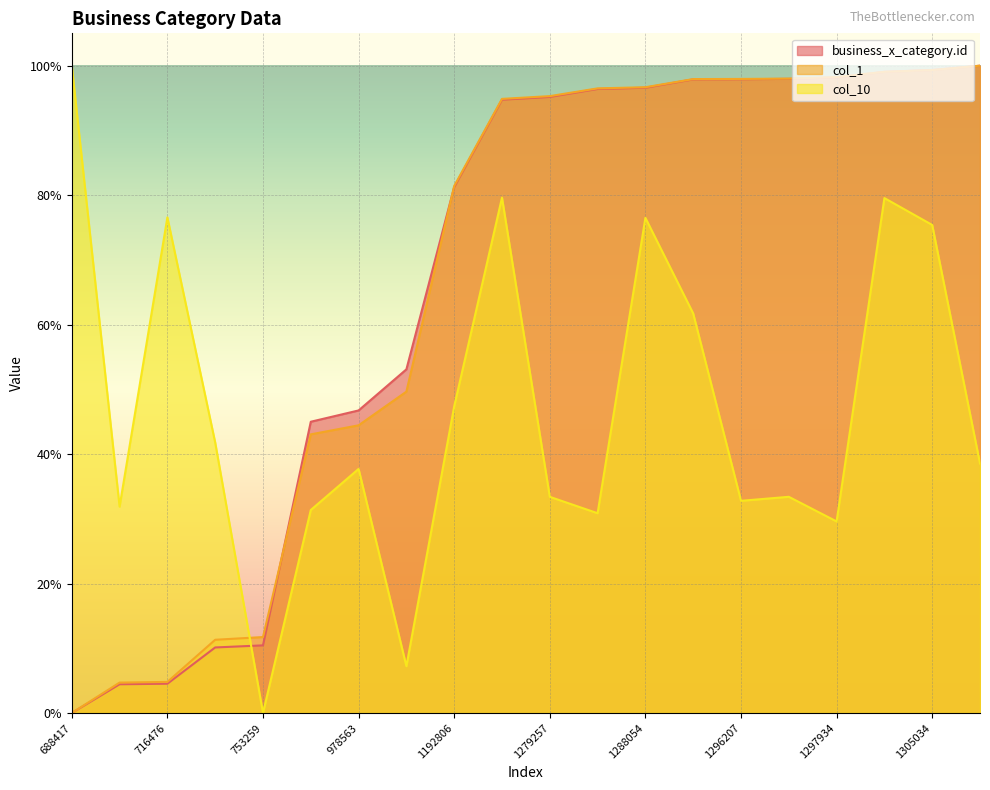

Does the chart display data point markers on the line(s)?

No